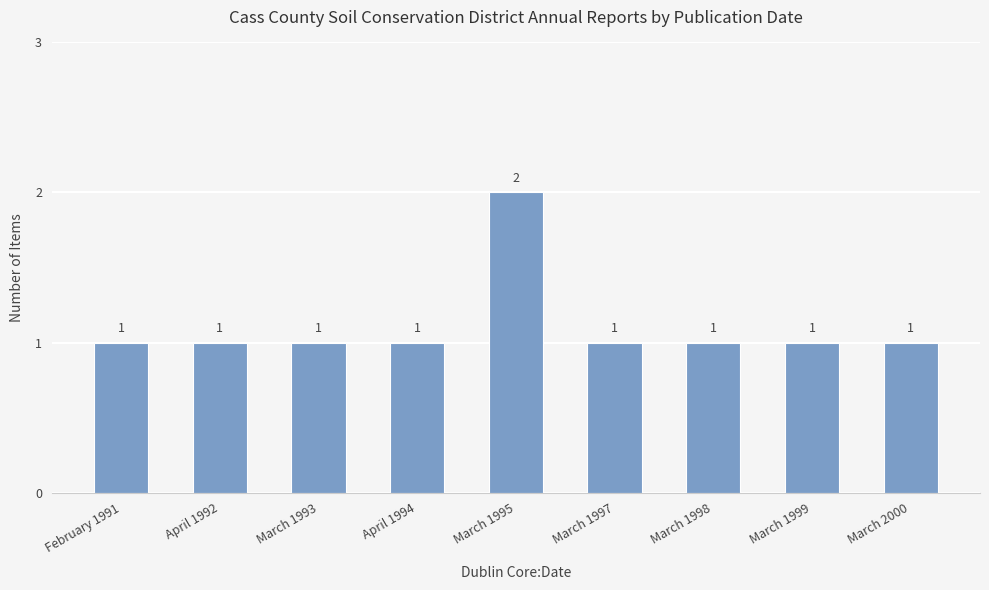

How many series are shown in this chart?

1